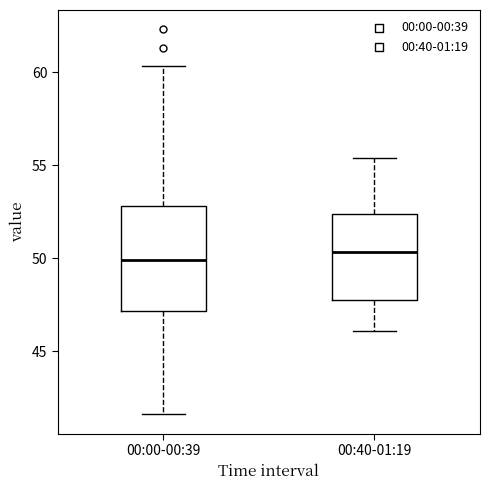

Comparing the boxes themselves (not the whiskers), which one is the tallest?

00:00-00:39